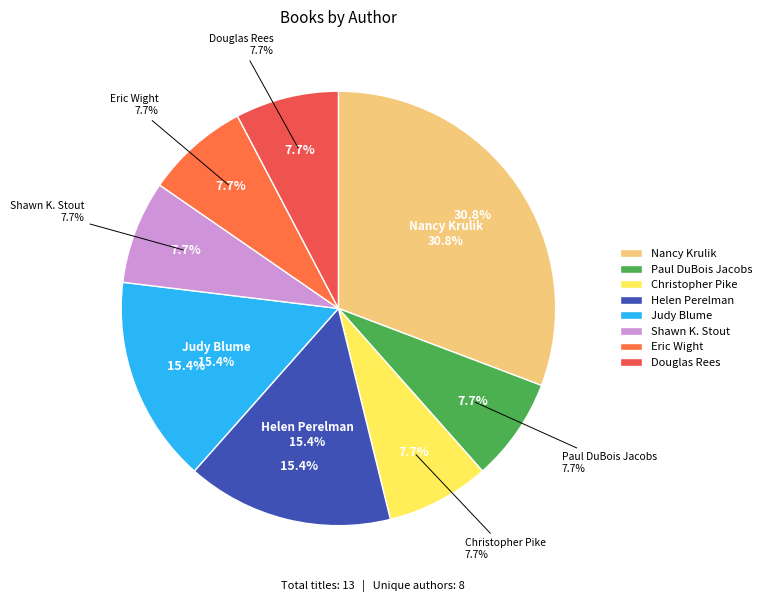

How many slices are in this pie chart?

8